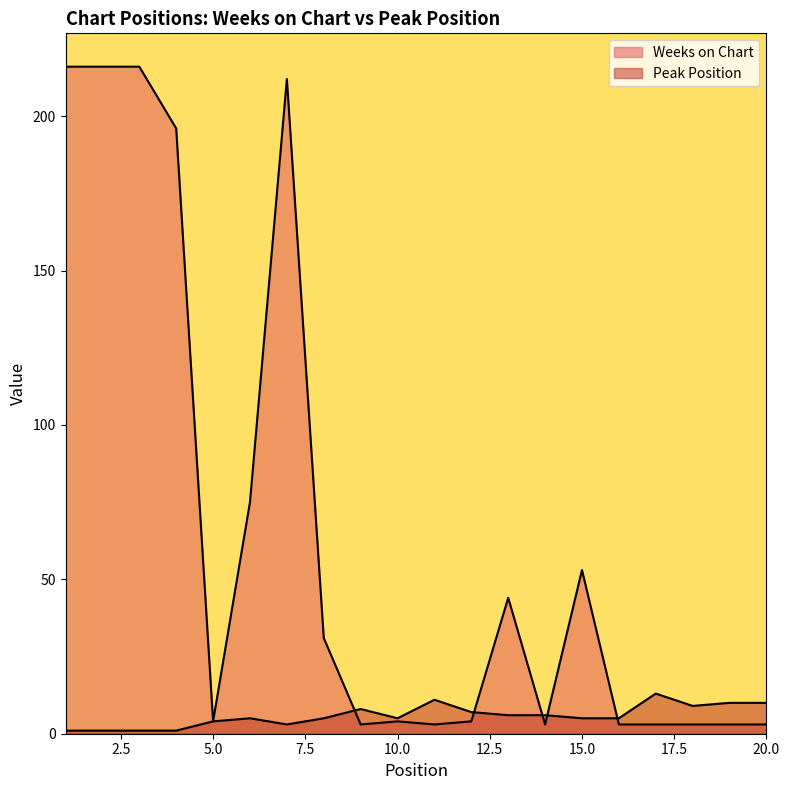

Reading left to right, list all the values displayed in this chart.

Weeks on Chart: 1=216	2=216	3=216	4=196	5=4	6=75	7=212	8=31	9=3	10=4	11=3	12=4	13=44	14=3	15=53	16=3	17=3	18=3	19=3	20=3
Peak Position: 1=1	2=1	3=1	4=1	5=4	6=5	7=3	8=5	9=8	10=5	11=11	12=7	13=6	14=6	15=5	16=5	17=13	18=9	19=10	20=10